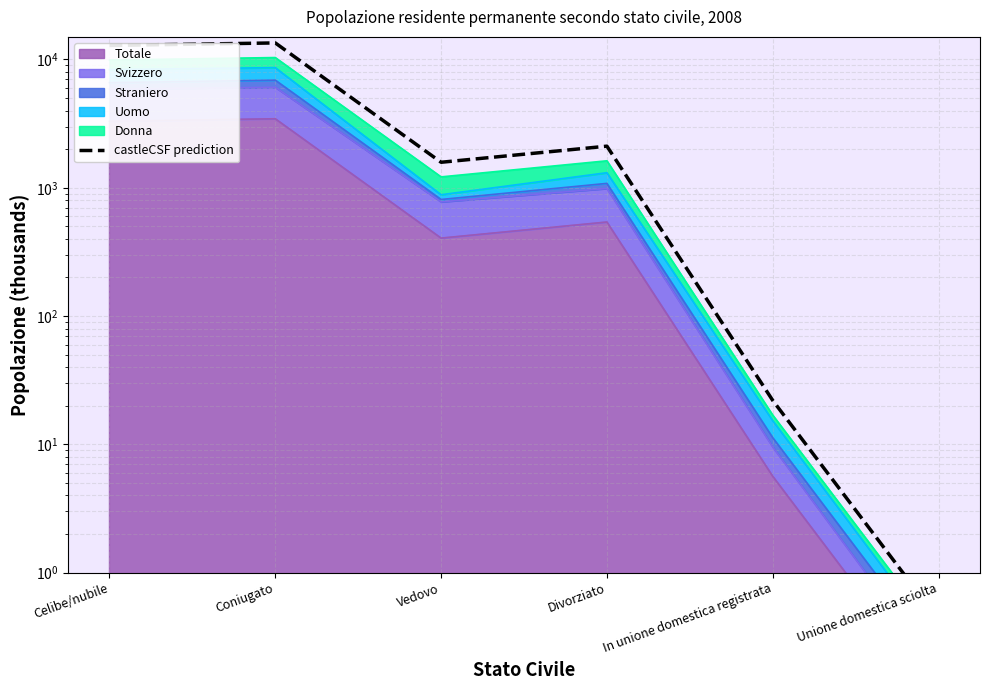

What is the change in value from Vedovo to Divorziato?

+529.4